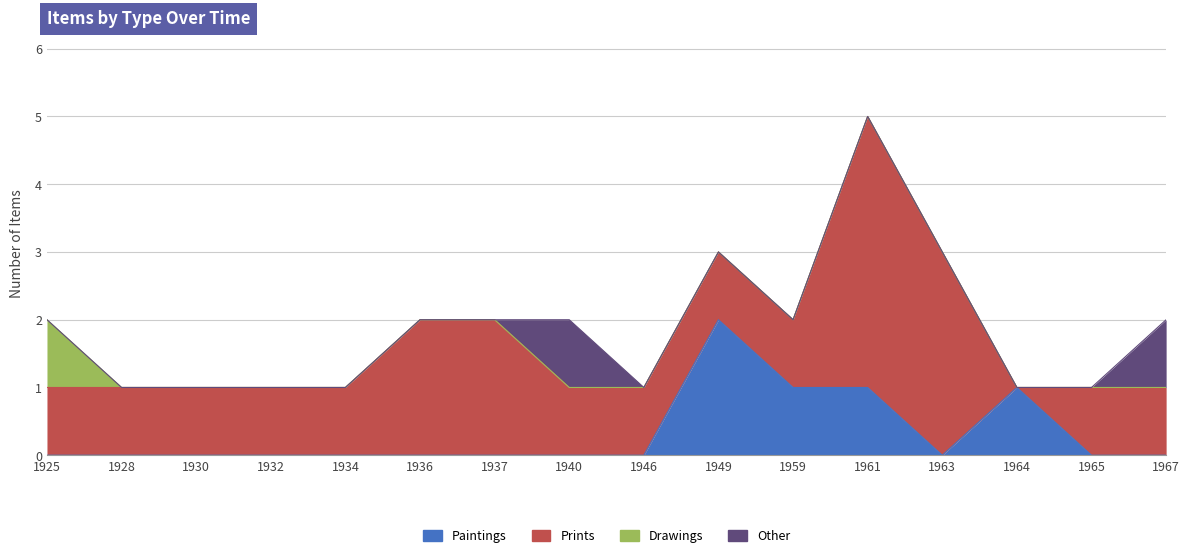

Reading left to right, list all the values displayed in this chart.

Paintings: 1925=0	1928=0	1930=0	1932=0	1934=0	1936=0	1937=0	1940=0	1946=0	1949=2	1959=1	1961=1	1963=0	1964=1	1965=0	1967=0
Prints: 1925=1	1928=1	1930=1	1932=1	1934=1	1936=2	1937=2	1940=1	1946=1	1949=1	1959=1	1961=4	1963=3	1964=0	1965=1	1967=1
Drawings: 1925=1	1928=0	1930=0	1932=0	1934=0	1936=0	1937=0	1940=0	1946=0	1949=0	1959=0	1961=0	1963=0	1964=0	1965=0	1967=0
Other: 1925=0	1928=0	1930=0	1932=0	1934=0	1936=0	1937=0	1940=1	1946=0	1949=0	1959=0	1961=0	1963=0	1964=0	1965=0	1967=1